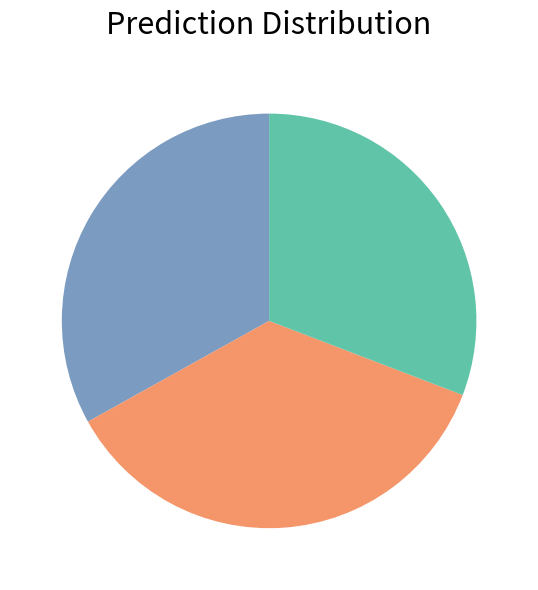

How many slices are in this pie chart?

3